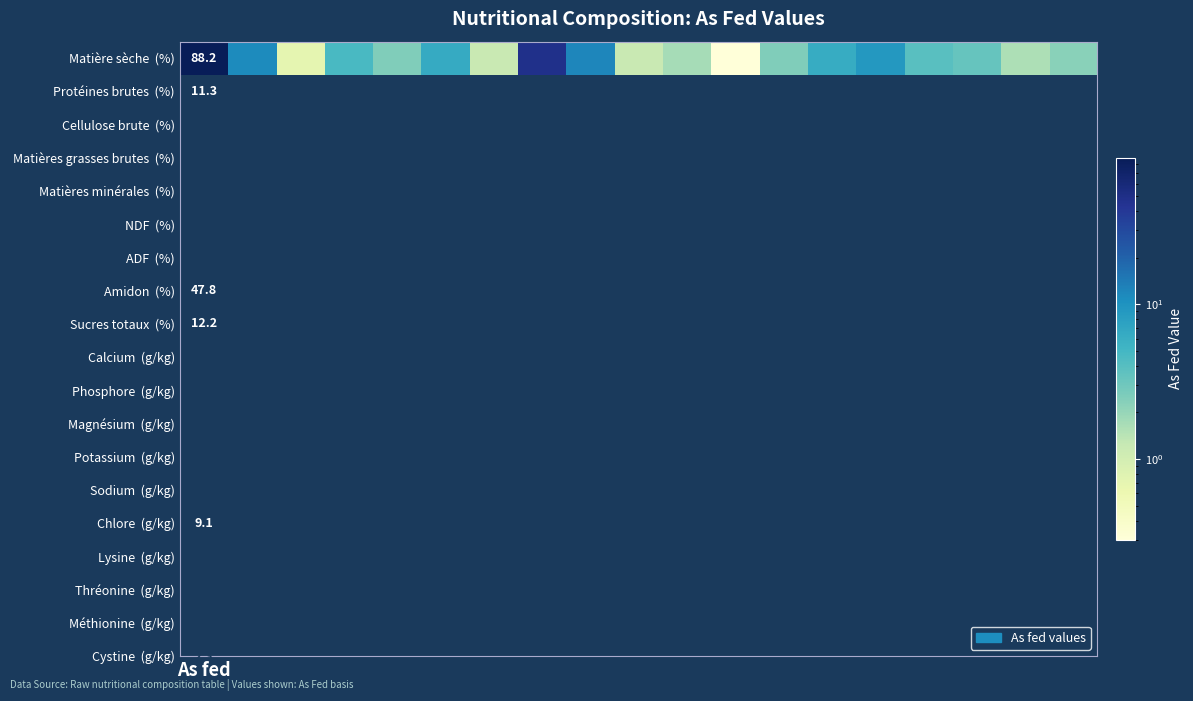

Reading right to left, extract all data points from this chart.

2.3	1.6	3.3	3.9	9.1	6.2	2.5	0.3	1.7	1.2	12.2	47.8	1.2	6.3	2.5	4.7	0.7	11.3	88.2